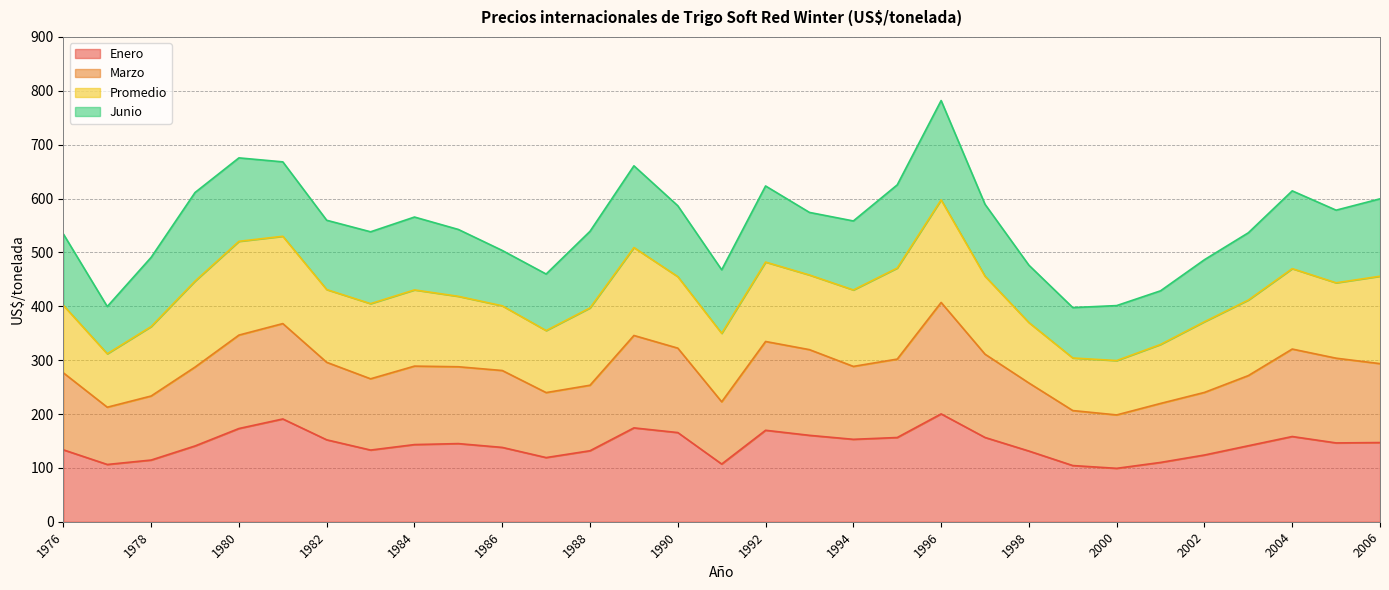

What is the difference between the maximum and minimum values in the Enero series?

101.0